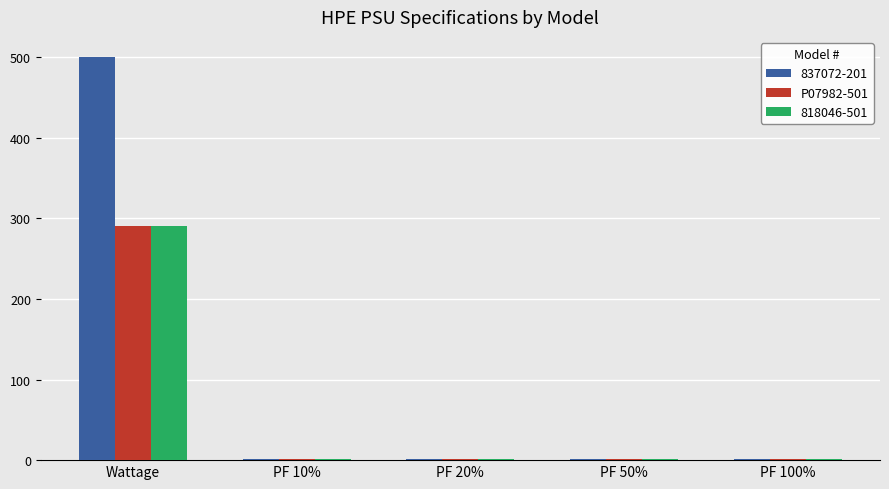

Is the value of 837072-201 at Wattage greater than the value of P07982-501 at Wattage?

Yes